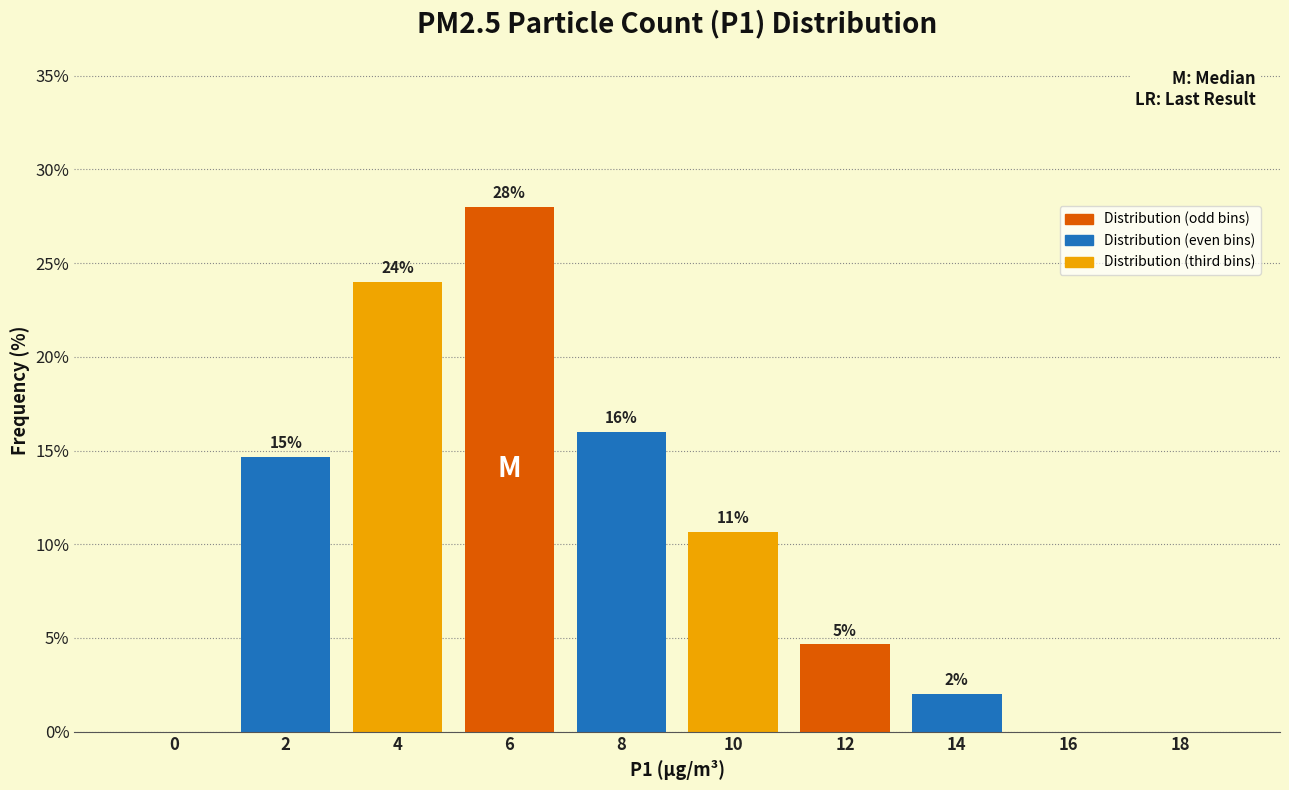

Between 0 and 12, which is larger?

12